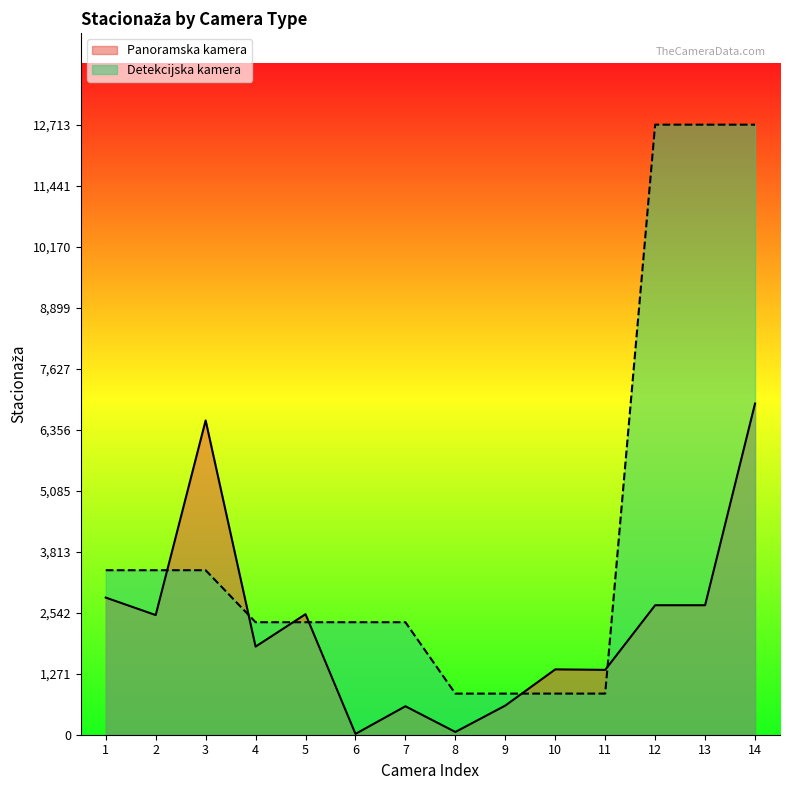

What is the approximate value of Panoramska kamera at 7?

593.3